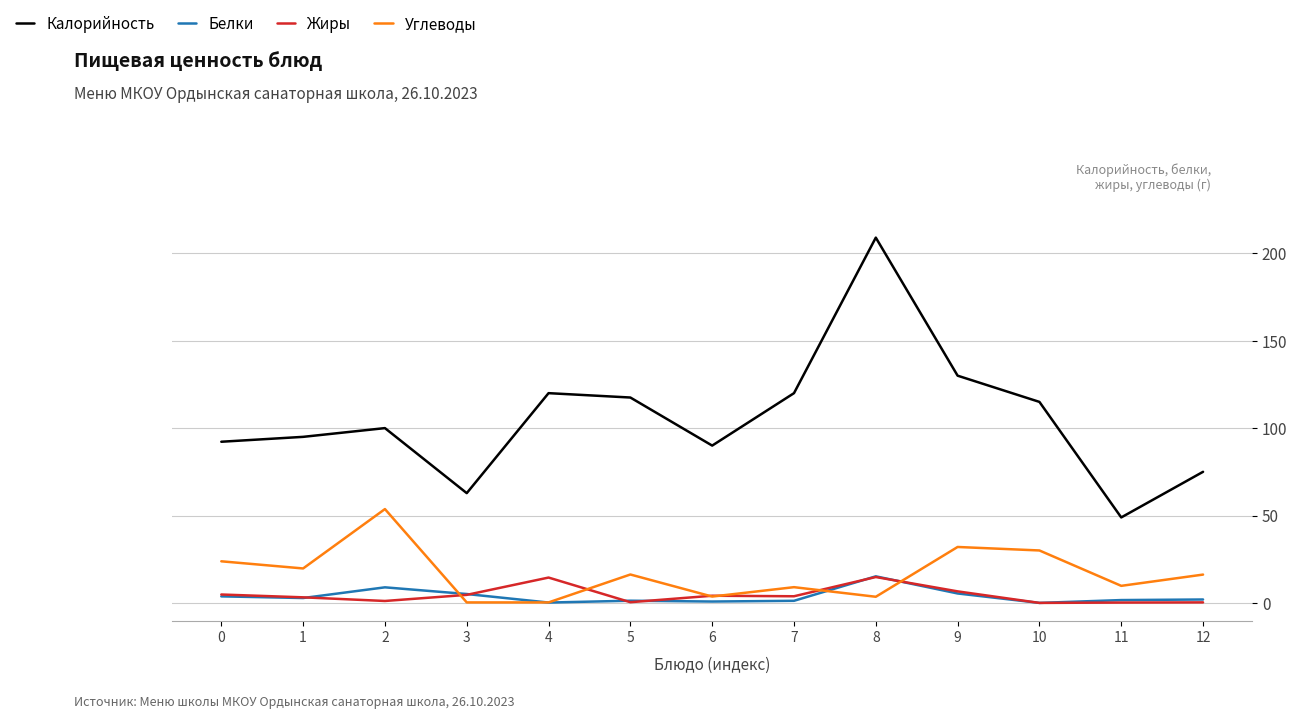

What is the greatest value displayed?

209.0